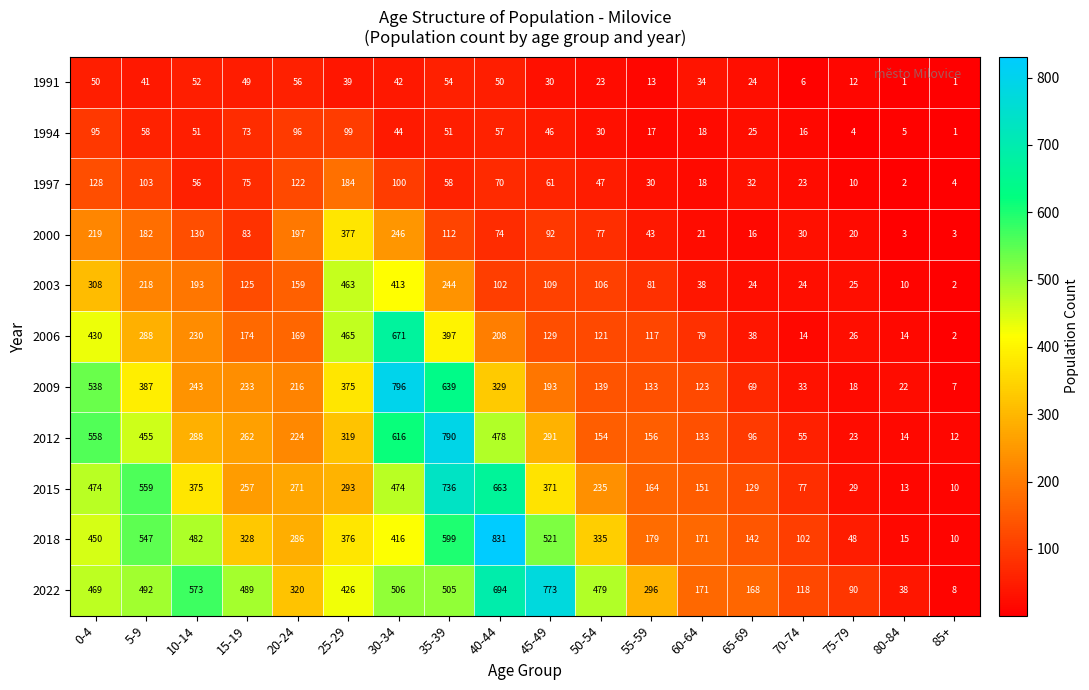

The value of 1991 at 35-39 is 71. True or false?

False